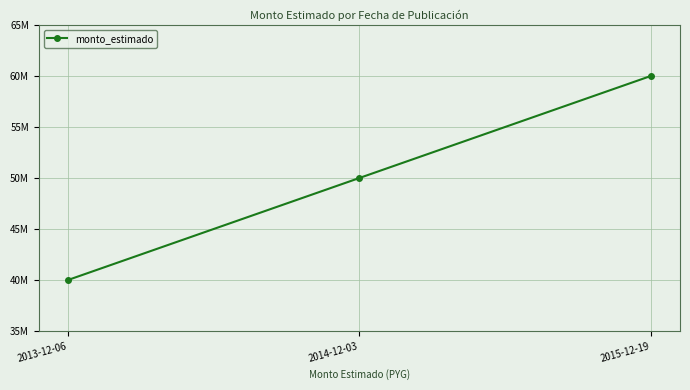

What is the sum of the values at 2014-12-03 and 2015-12-19?

110000000